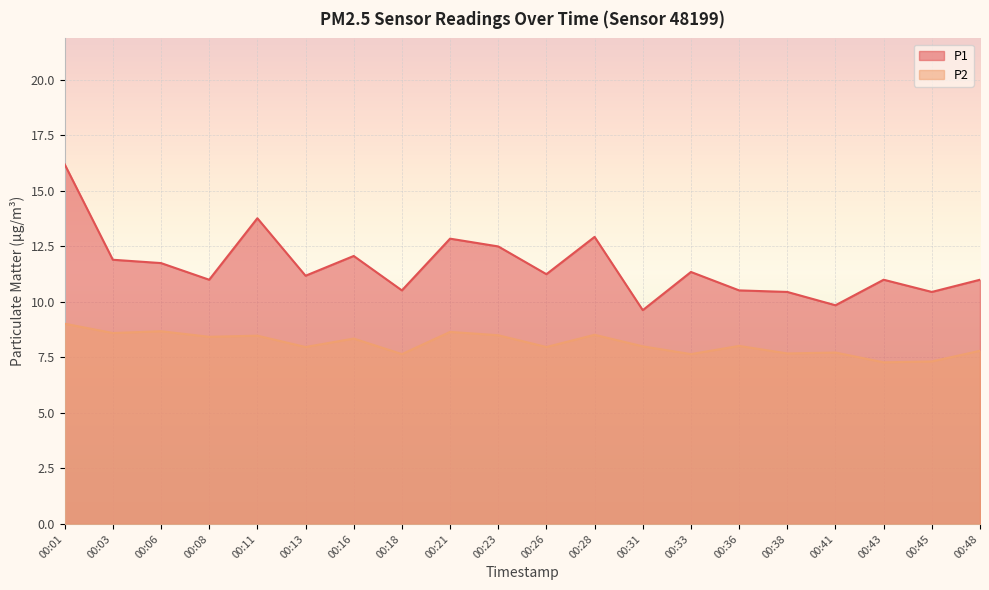

How many interior local peaks does the P2 series have?

7